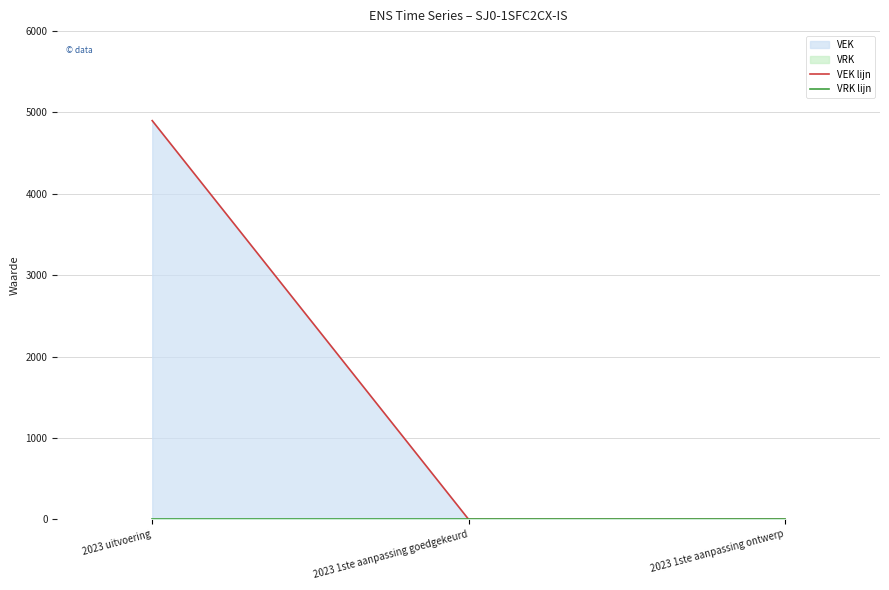

What is the label of the 3rd point from the left?

2023 1ste aanpassing ontwerp